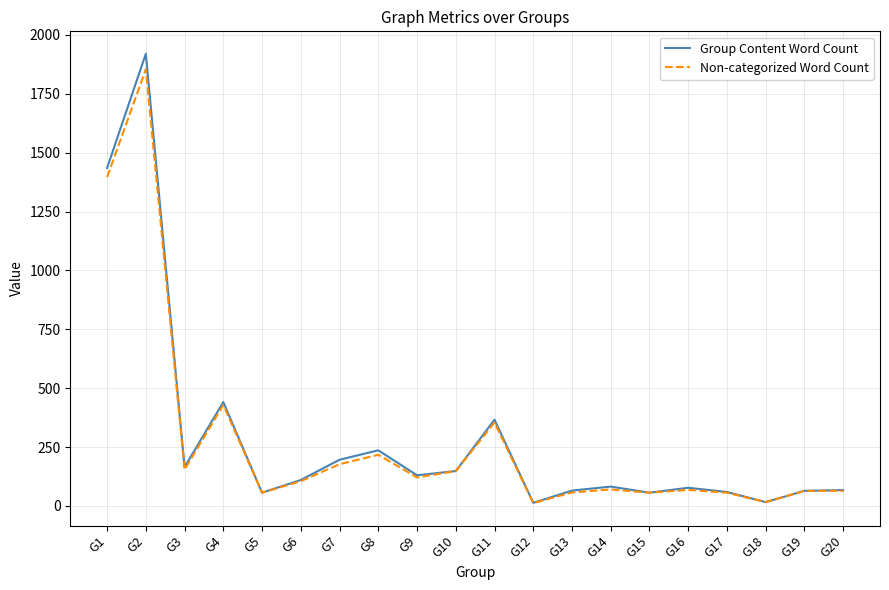

Where is Non-categorized Word Count nearest to the value 933?

G1